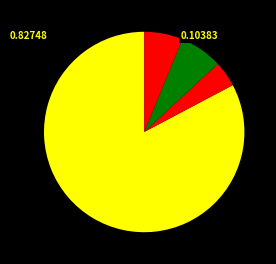

Count the number of slices in the pie.

4